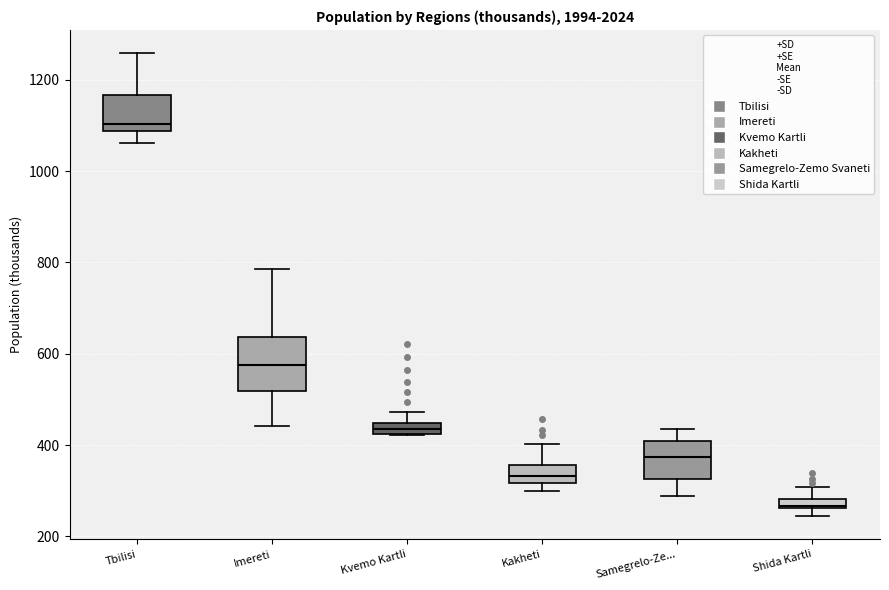

Which box's median line is the lowest?

Shida Kartli